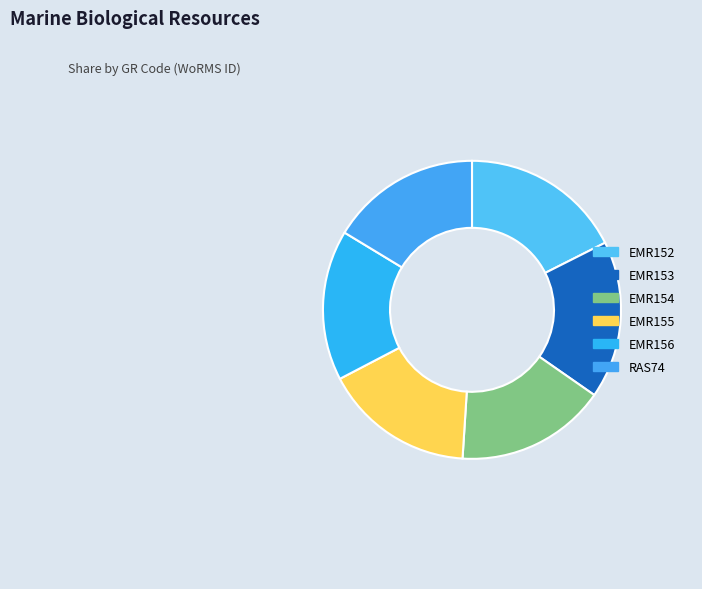

What is the smallest slice in the pie chart?

EMR154